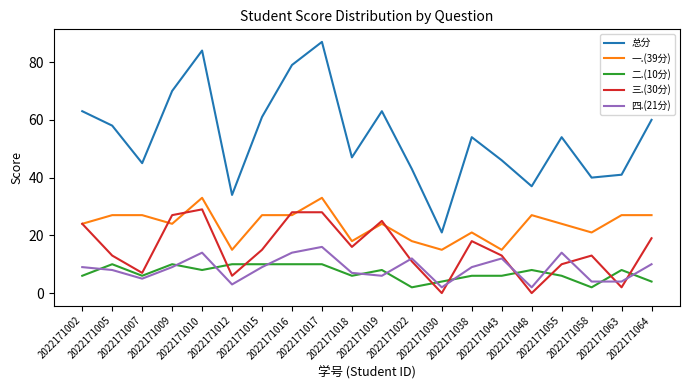

Rank the series by their maximum value, from highest to lowest.

总分, 一.(39分), 三.(30分), 四.(21分), 二.(10分)